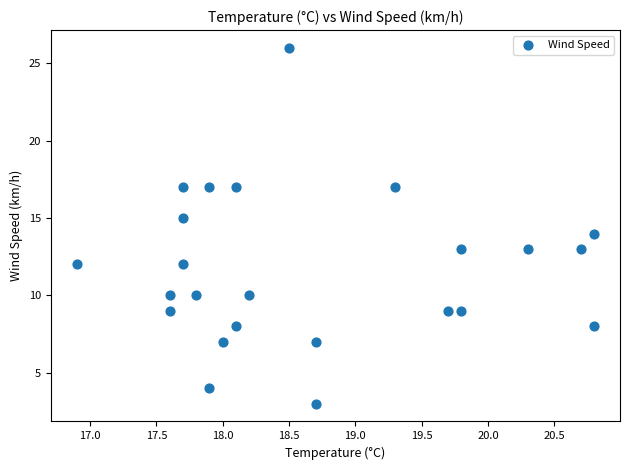

What is the range of Y values (max minus min)?

23